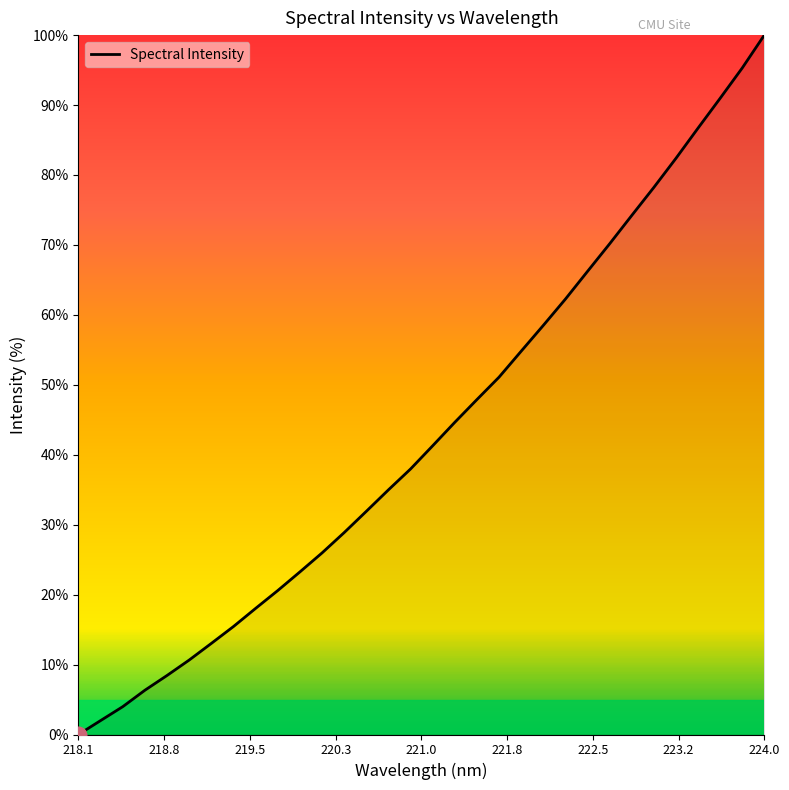

What is the greatest value displayed?

100.0